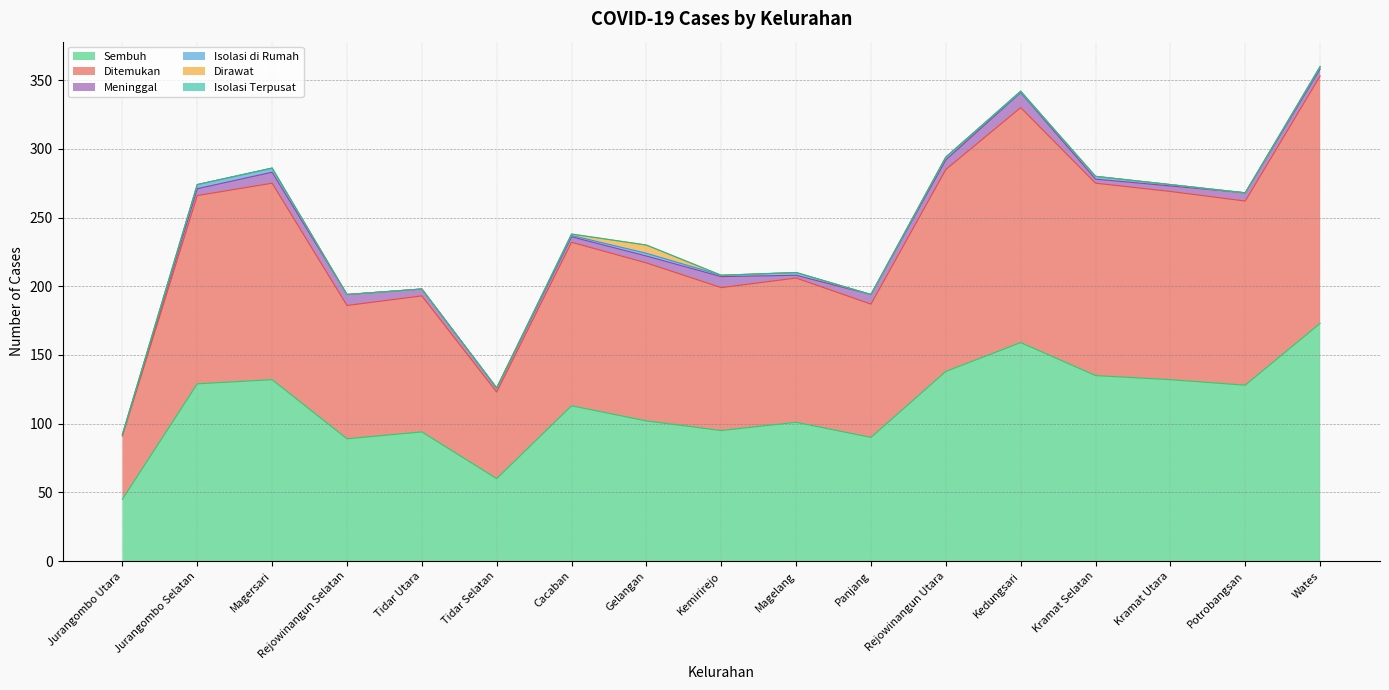

At how many categories does at least one series exceed 53?

16